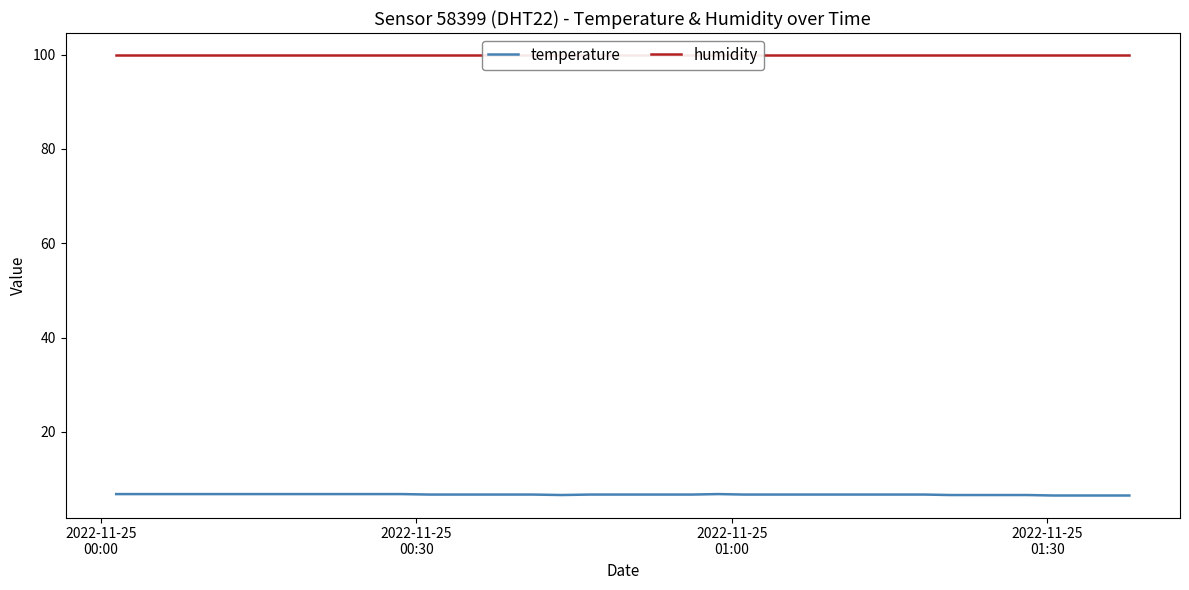

Rank the series by their average value, from highest to lowest.

humidity, temperature